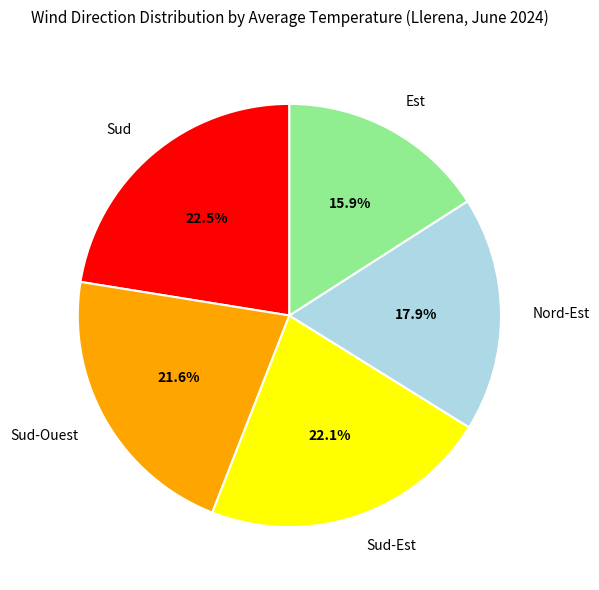

To the nearest percent, what is the difference between the largest and smallest slice percentages?

7%